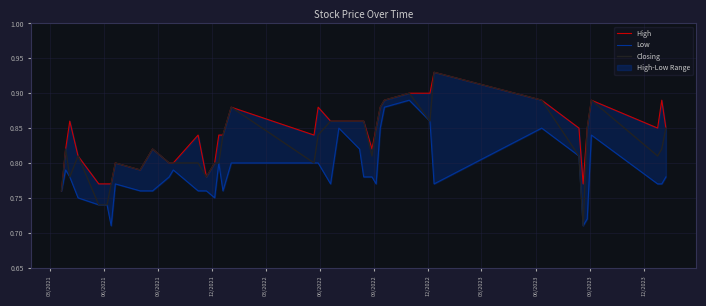

What is the label of the 4th point from the left?

12/2021